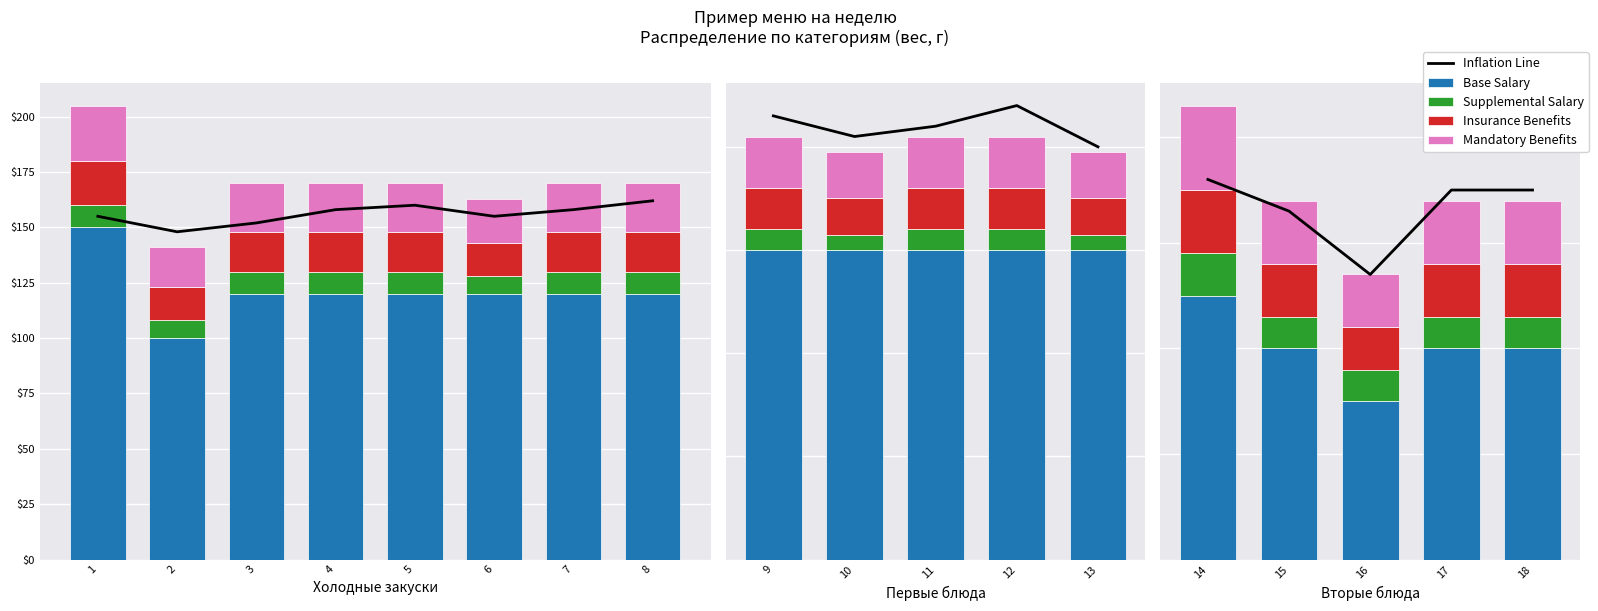

How many bars are there in each group?

5